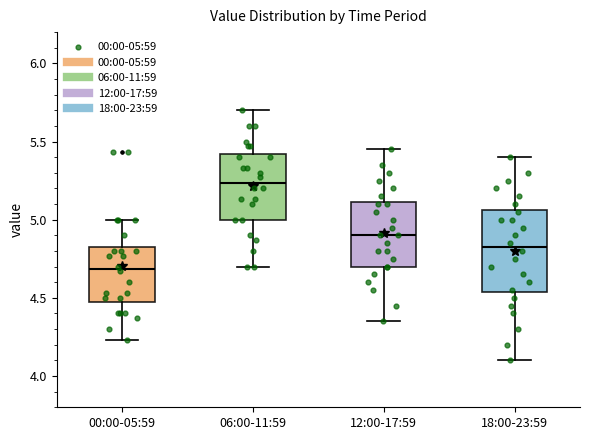

Reading left to right, read every box against the y-axis: the position of its median line, the range the box covers, and the ends of its whiskers. The values are not printed on the chart, so give them approximately, as read against the axis.

00:00-05:59: median 4.70, box 4.50 to 4.85, whiskers 4.25 to 5.00
06:00-11:59: median 5.25, box 5.00 to 5.40, whiskers 4.70 to 5.70
12:00-17:59: median 4.90, box 4.70 to 5.10, whiskers 4.35 to 5.45
18:00-23:59: median 4.85, box 4.55 to 5.05, whiskers 4.10 to 5.40